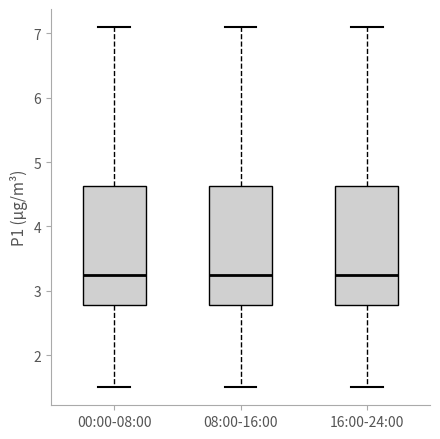

Reading left to right, read every box against the y-axis: the position of its median line, the range the box covers, and the ends of its whiskers. The values are not printed on the chart, so give them approximately, as read against the axis.

00:00-08:00: median 3.2, box 2.8 to 4.6, whiskers 1.5 to 7.1
08:00-16:00: median 3.2, box 2.8 to 4.6, whiskers 1.5 to 7.1
16:00-24:00: median 3.2, box 2.8 to 4.6, whiskers 1.5 to 7.1